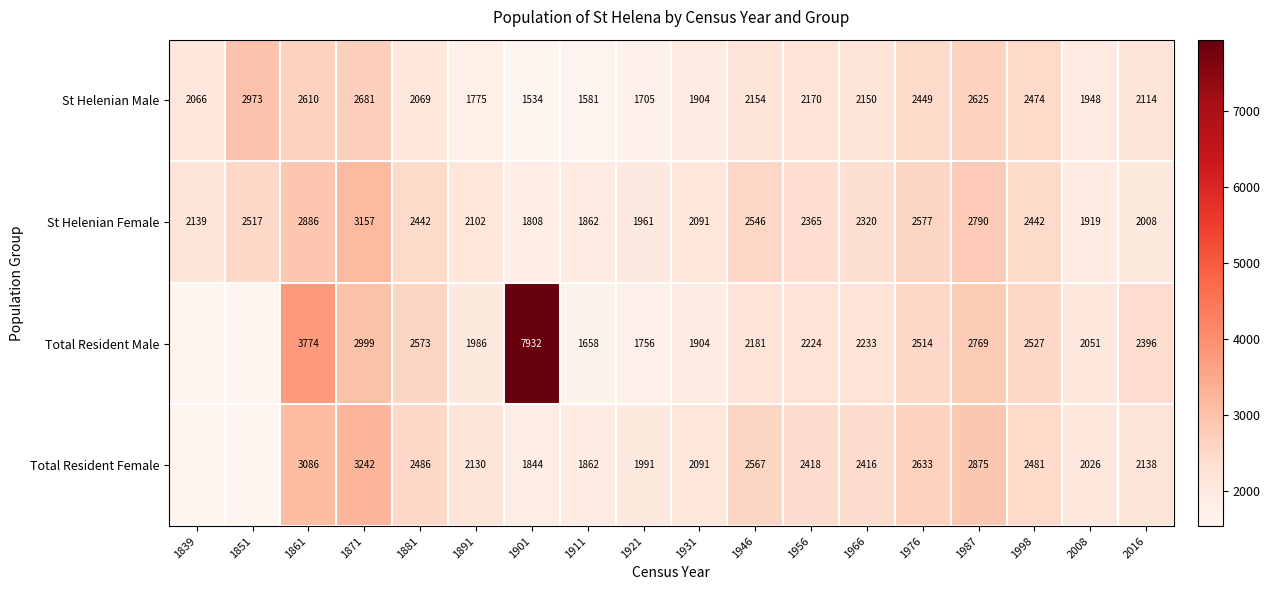

Read the St Helenian Female value at 1921, to the nearest 100.

2000